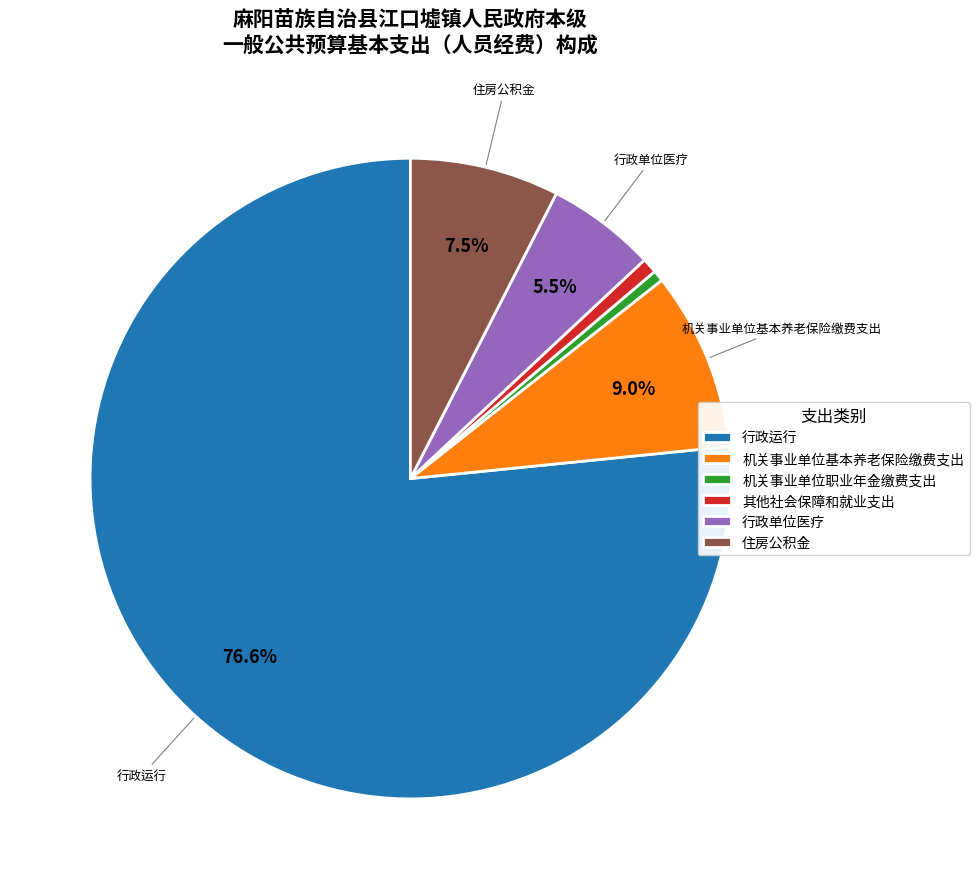

How many slices are in this pie chart?

6